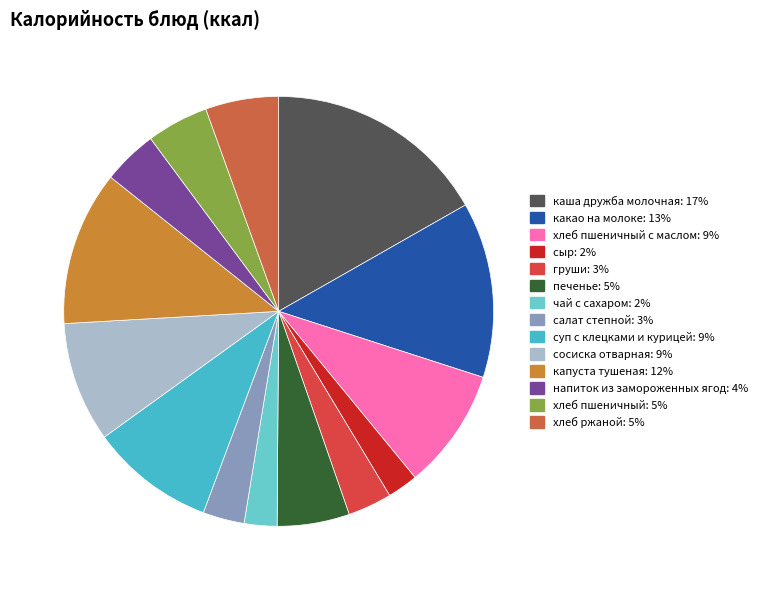

True or false: печенье accounts for 20% of the total.

False